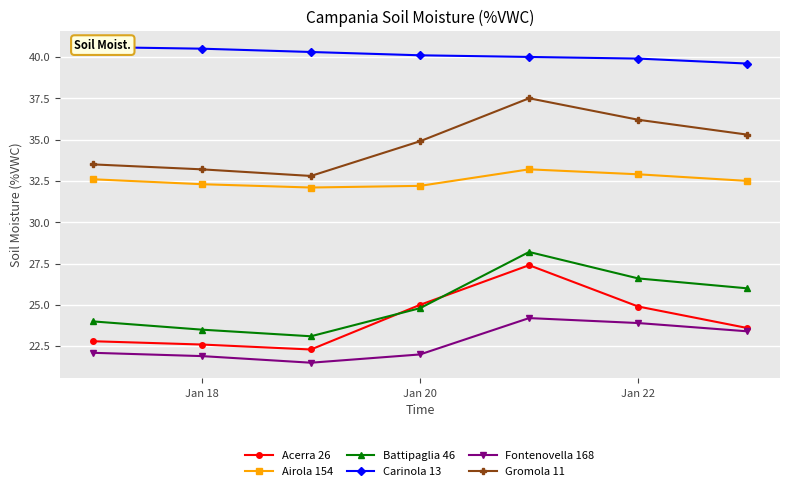

True or false: Battipaglia 46 has a value of 23.5 at Jan 18.

True